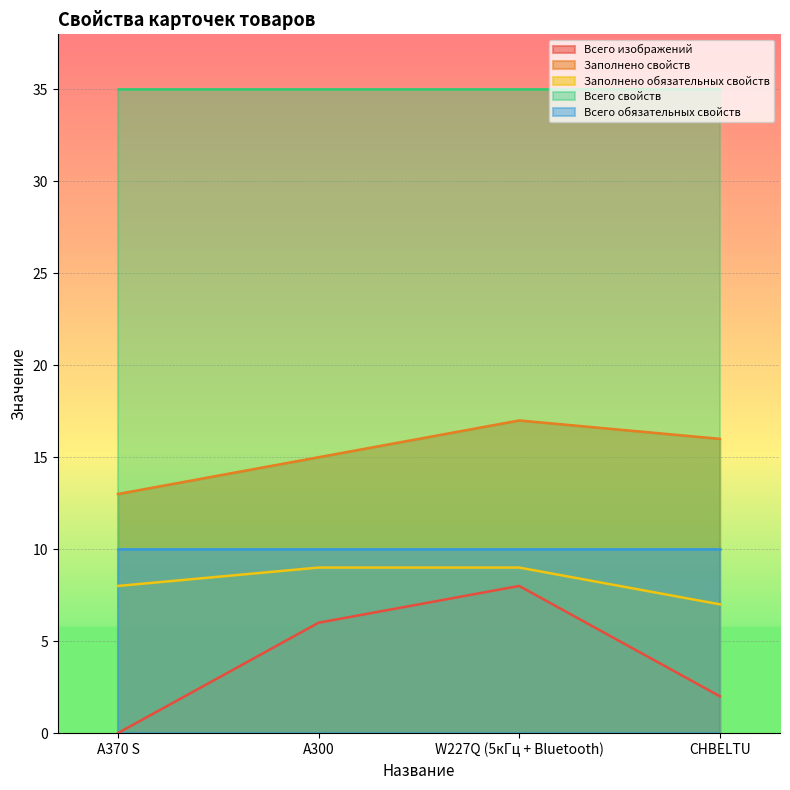

Count the number of categories in the chart.

4